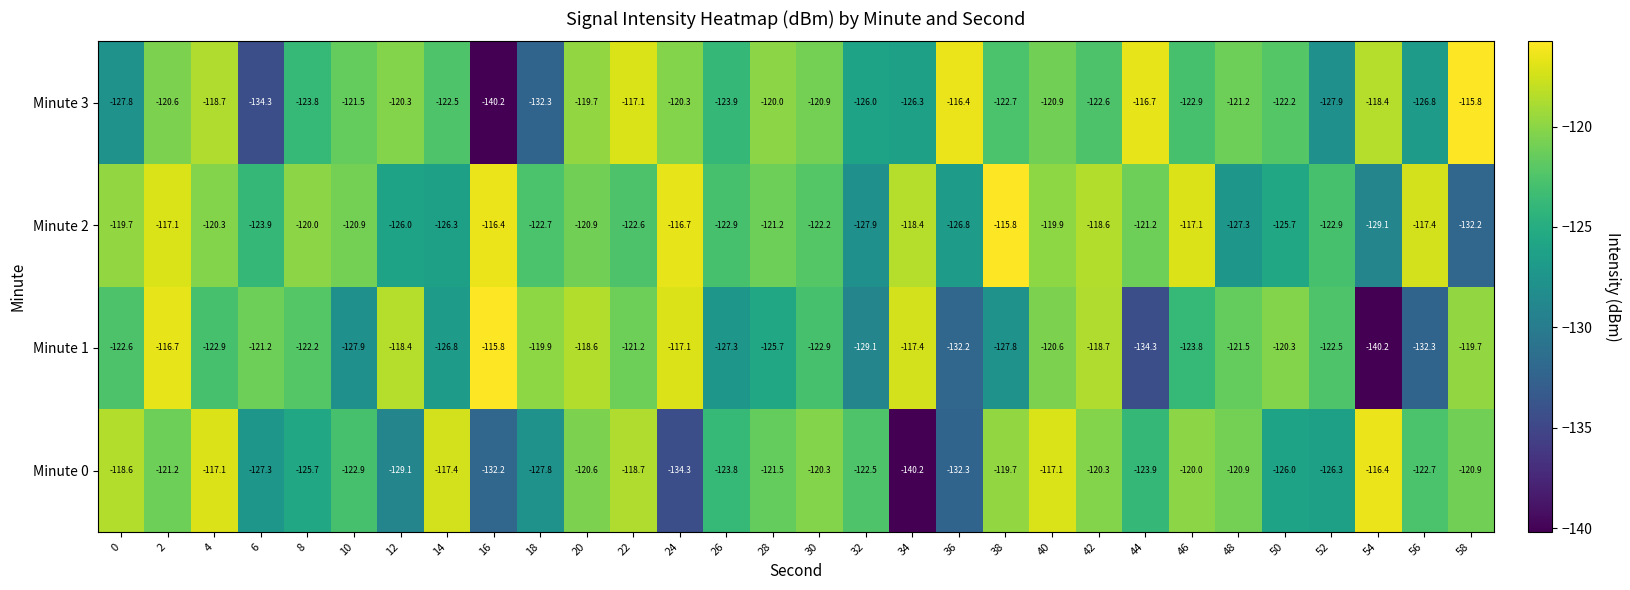

What is the average value of the Minute 3 series?

-123.0